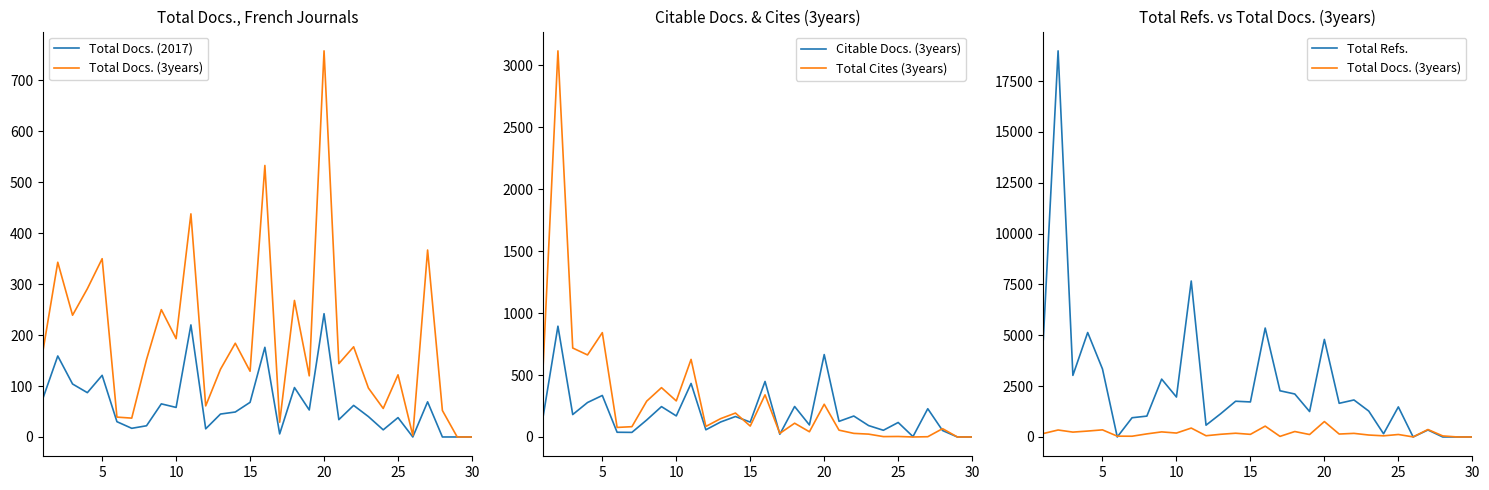

How many times do Total Docs. (3years) and Citable Docs. (3years) cross each other?

2